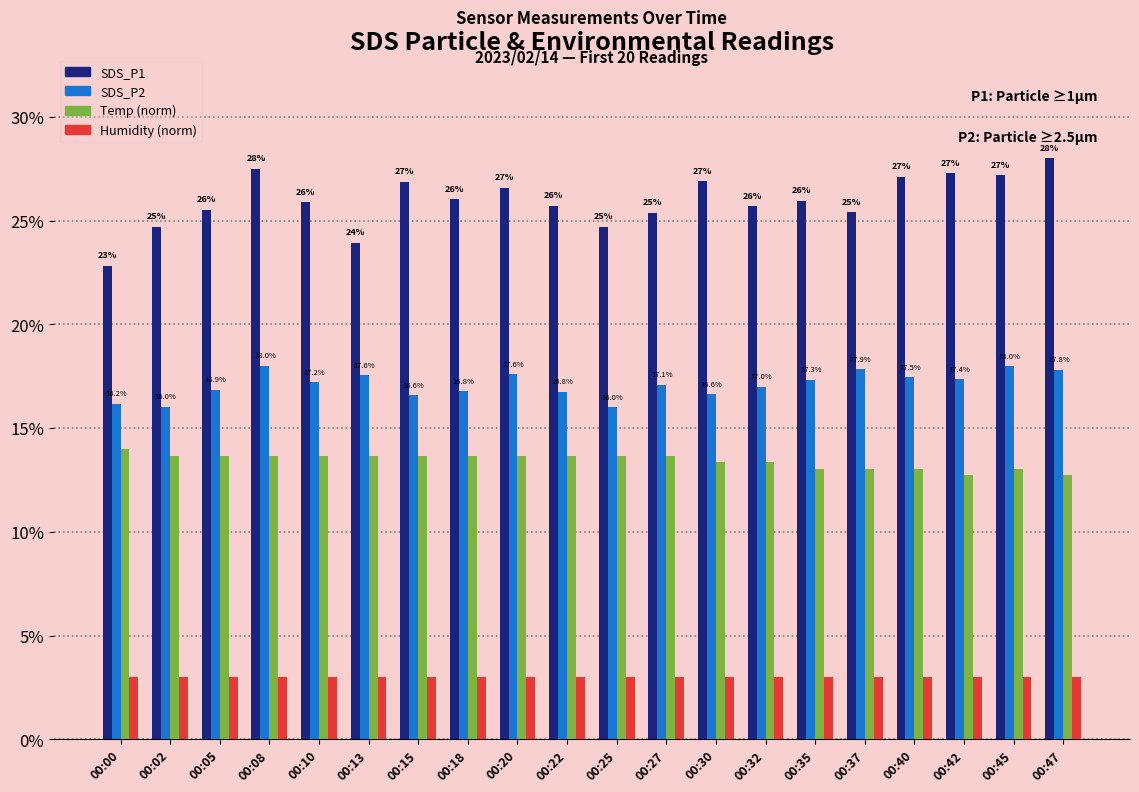

At which category is the sum across all series the highest?

00:08